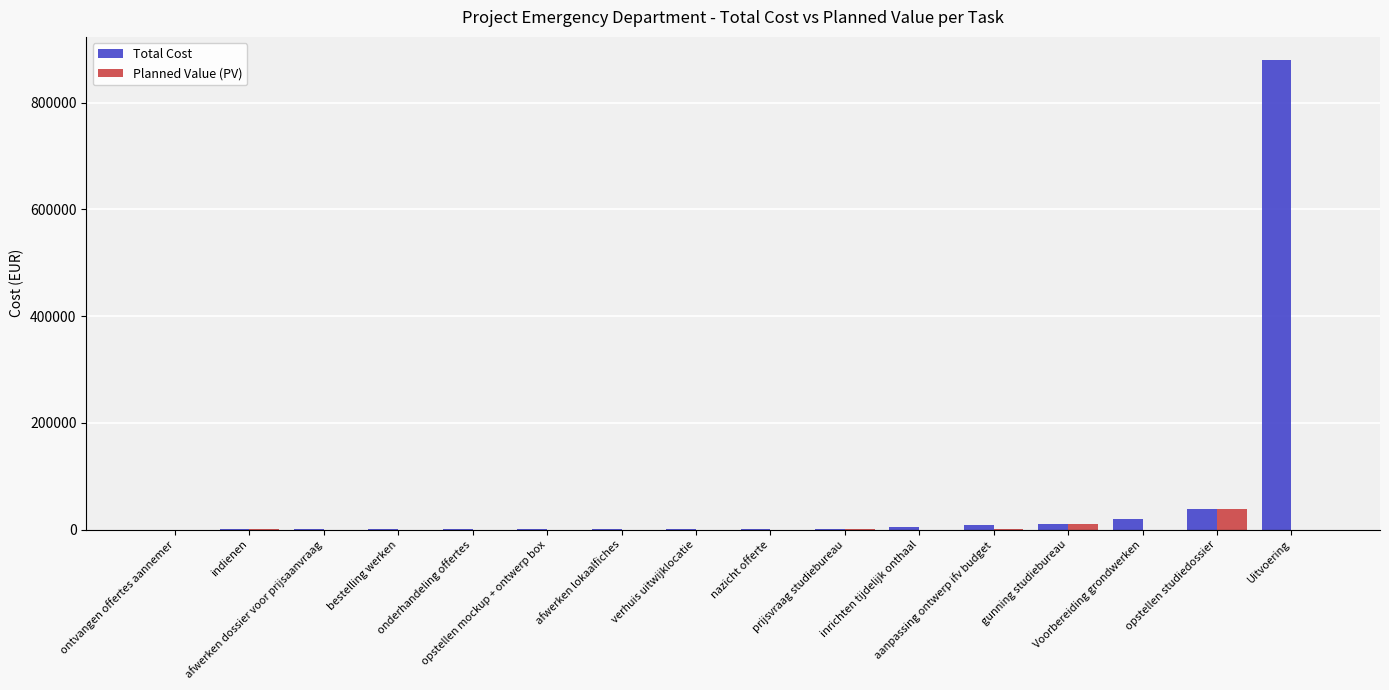

What is the sum of all Planned Value (PV) values?

50578.1